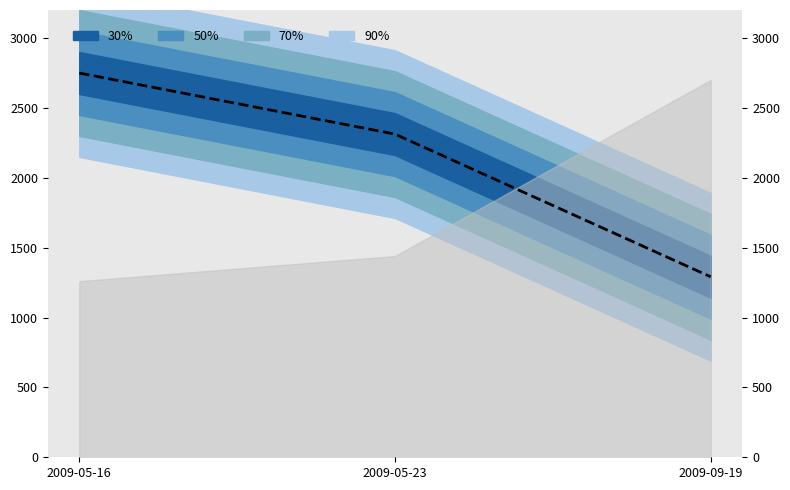

Between 2009-09-19 and 2009-05-23, which is larger?

2009-05-23